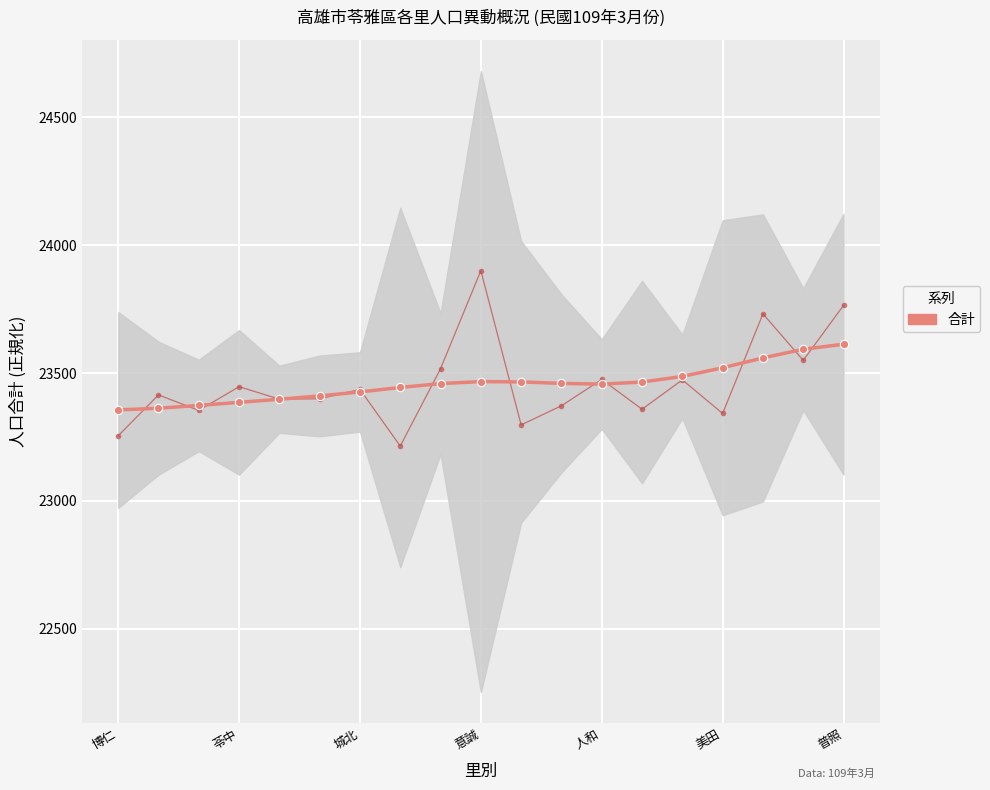

Reading left to right, transcribe all the data shown in this chart.

23355.7	23362.4	23373.3	23385.4	23397.4	23410.4	23426.0	23443.5	23458.7	23466.5	23465.3	23459.4	23456.7	23464.7	23486.6	23520.4	23559.1	23592.9	23612.6